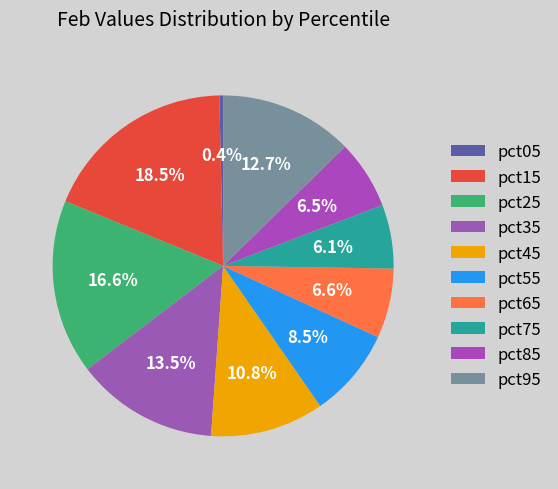

What percentage do pct65 and pct55 together represent?

15.1%